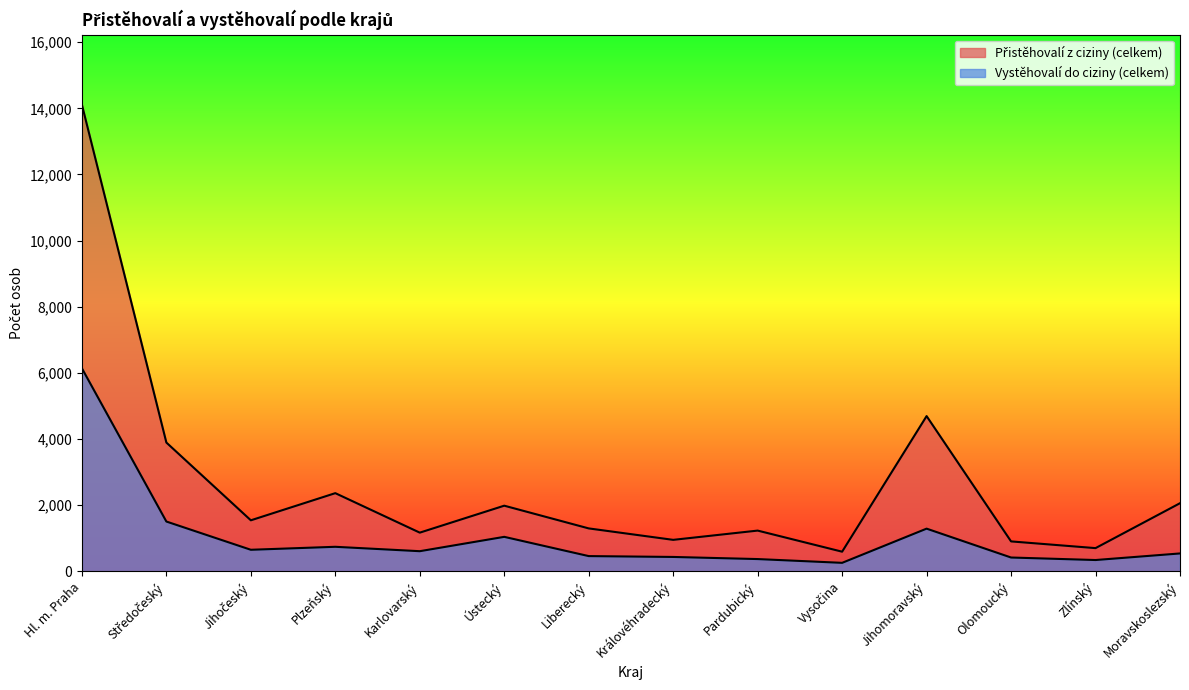

How many data points in Přistěhovalí z ciziny (celkem) are above 1543?

6